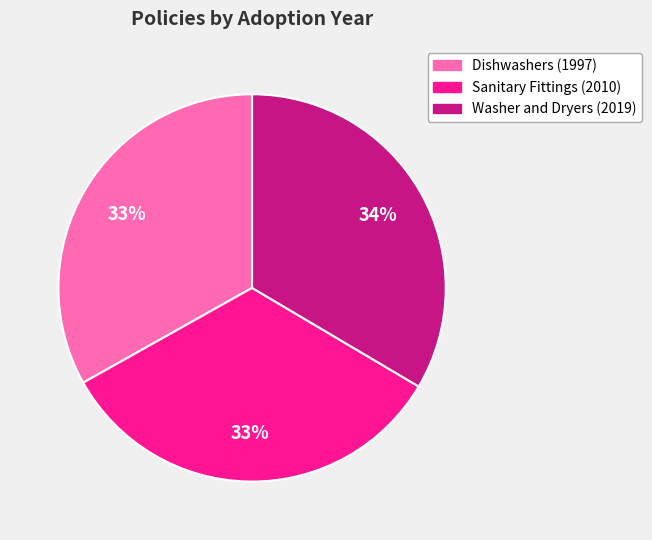

Does Sanitary Fittings (2010) account for over 50% of the chart?

No